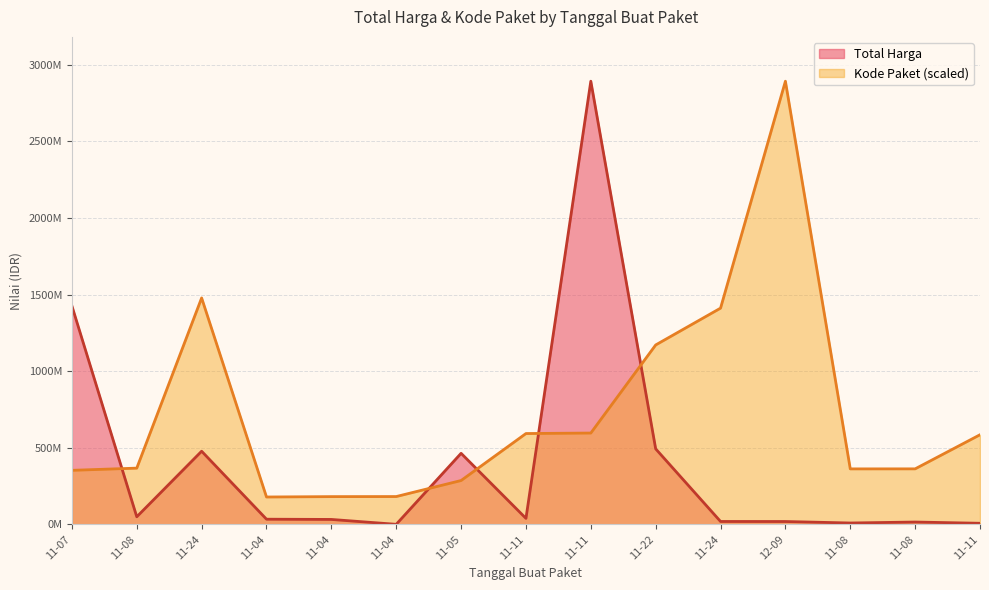

Rank the series at 11-04 from lowest to highest value.

Total Harga, Kode Paket